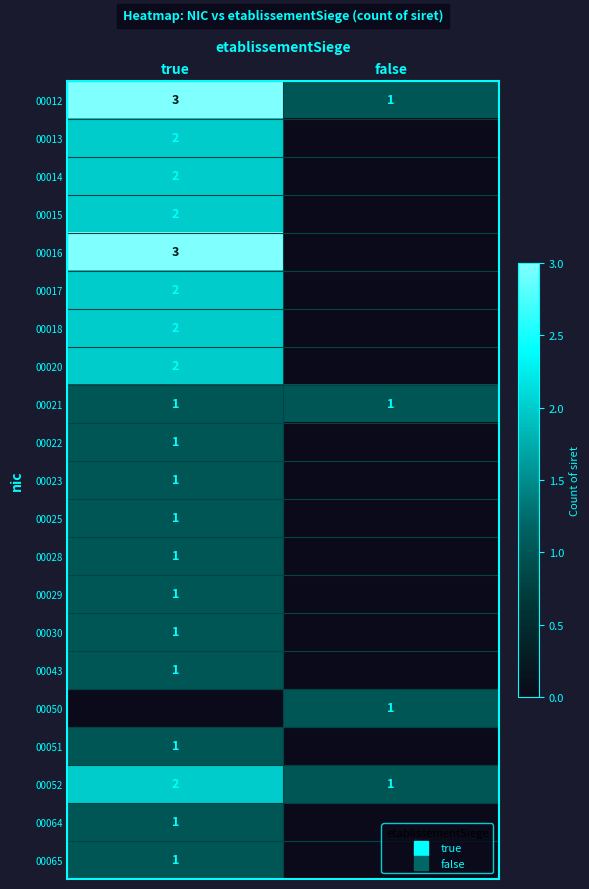

The value of 00016 at false is 0. True or false?

True